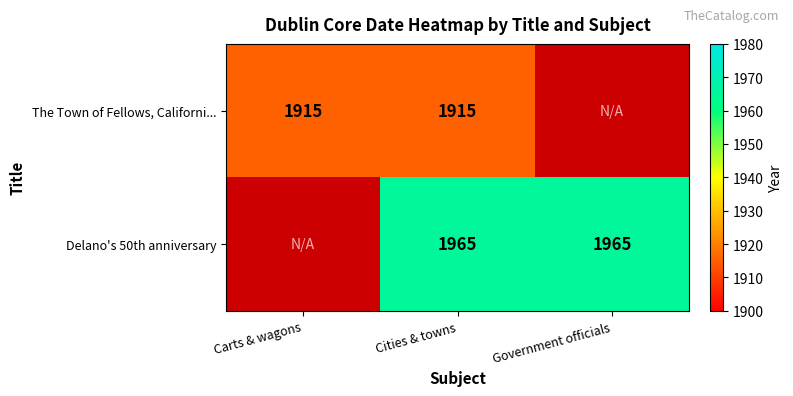

Is it true that Delano's 50th anniversary equals 540 at Government officials?

False